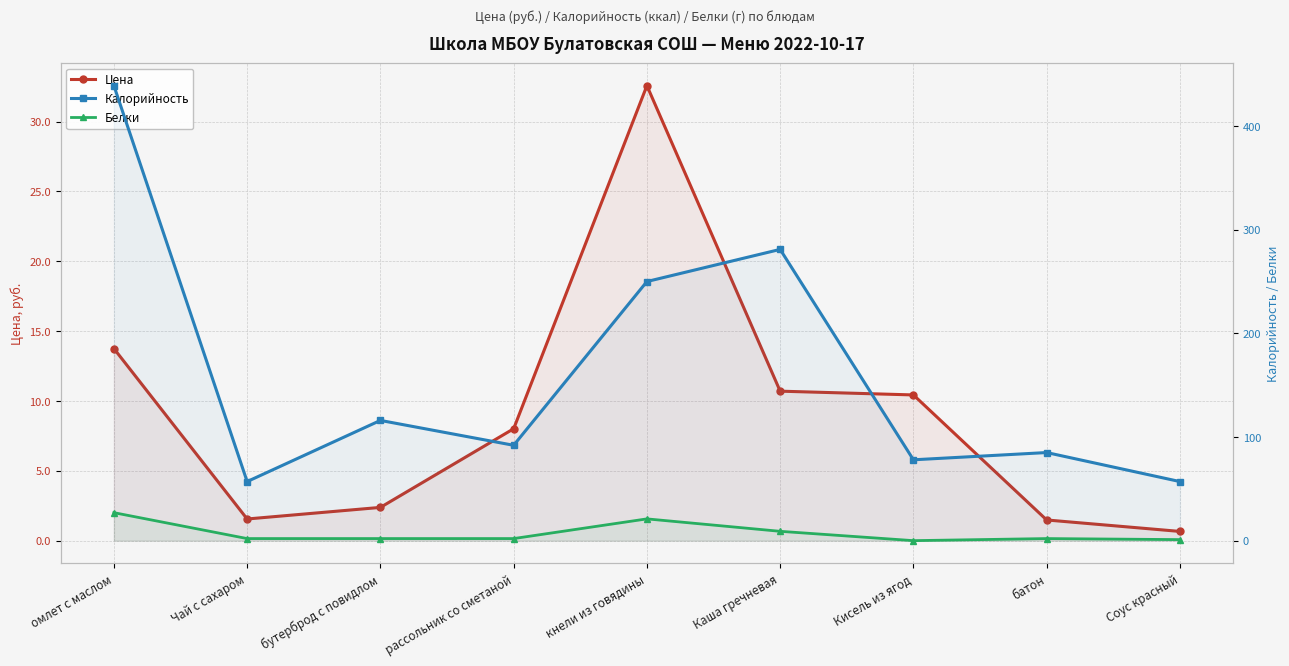

At how many categories does at least one series exceed 341?

1